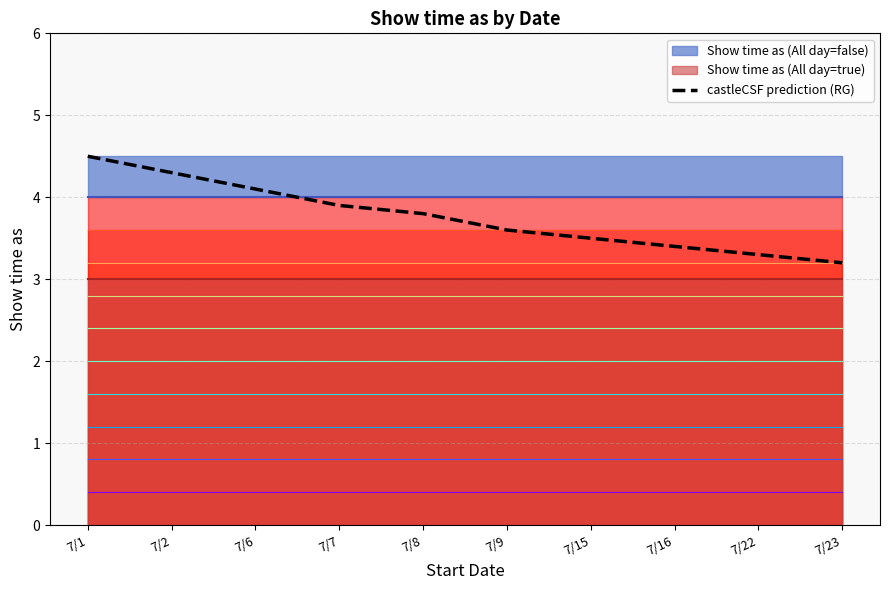

What is the maximum value shown in the chart?

4.5